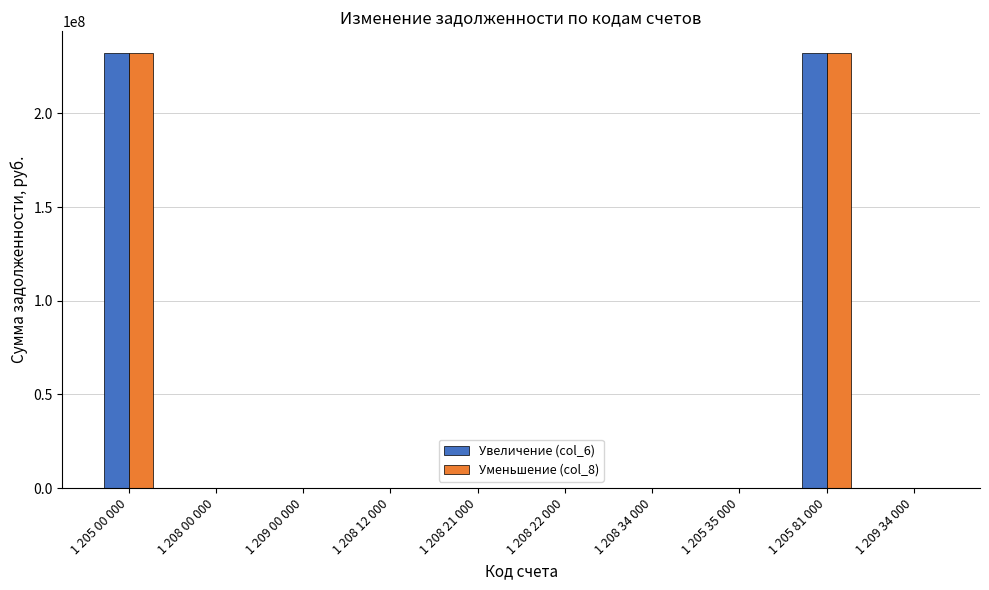

What is the maximum value shown in the chart?

232234395.1